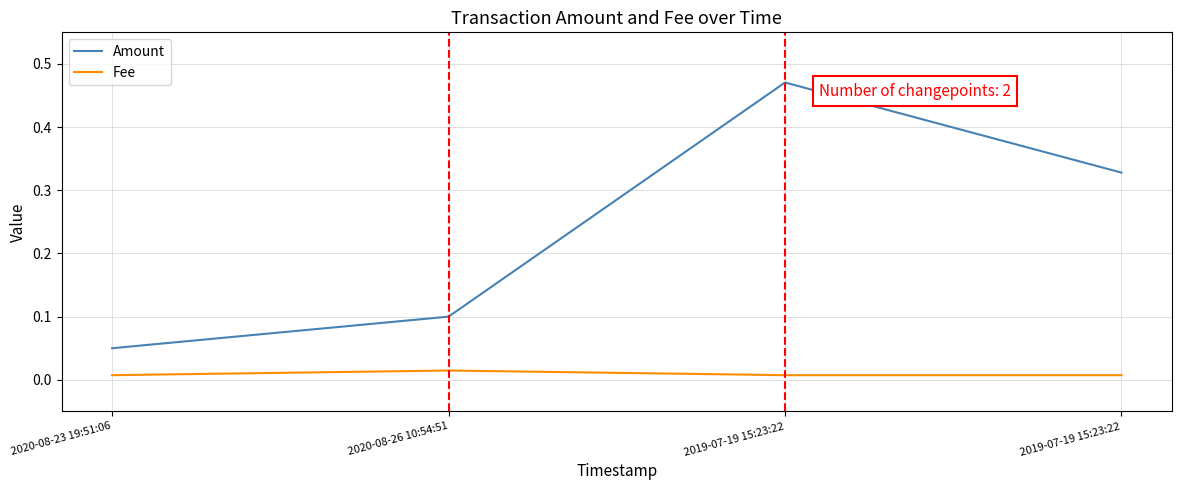

What is the label of the 3rd point from the left?

2019-07-19 15:23:22